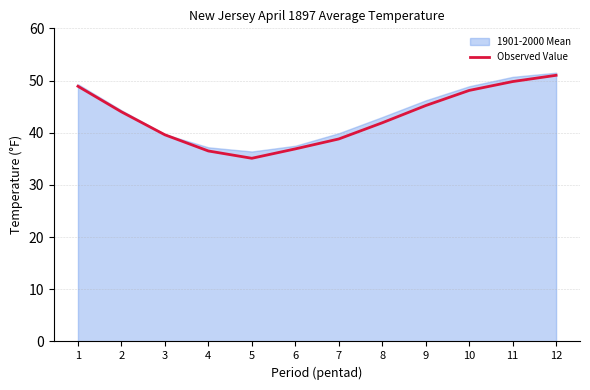

What is the sum of all values?

515.8